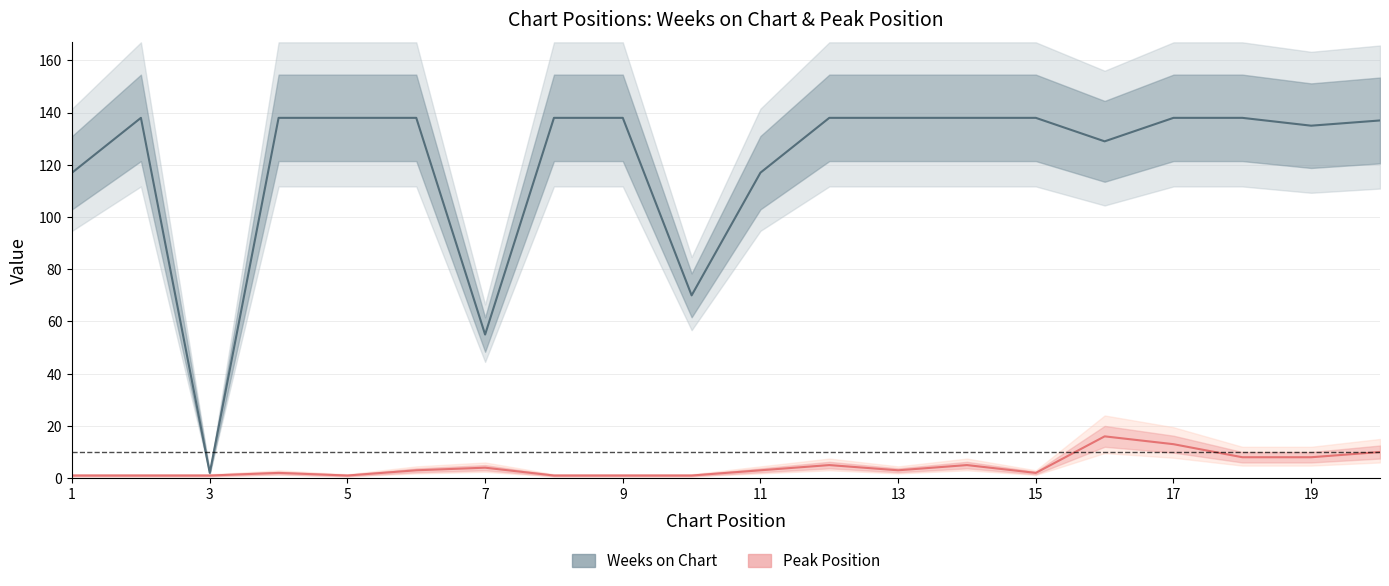

Is the value of Weeks on Chart at 13 greater than the value of Peak Position at 16?

Yes